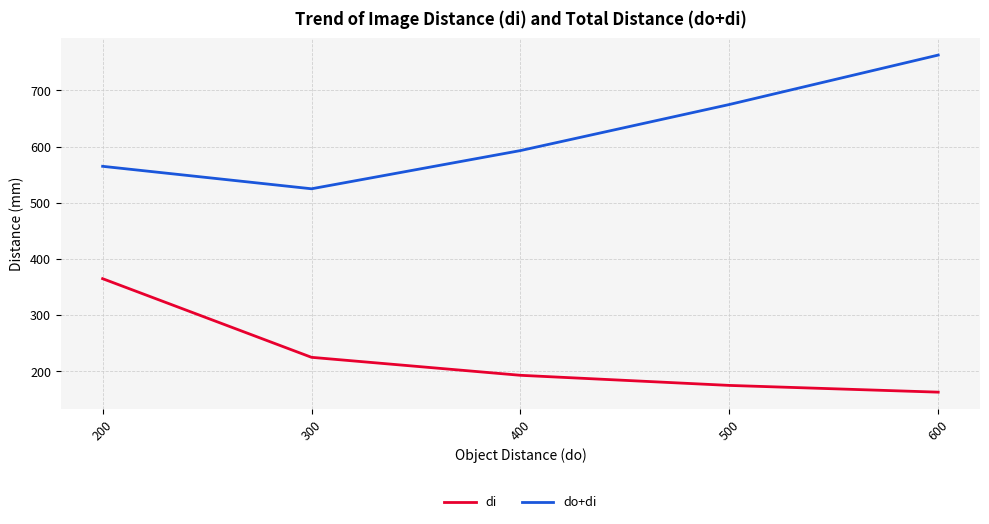

What is the sum of all di values?

1121